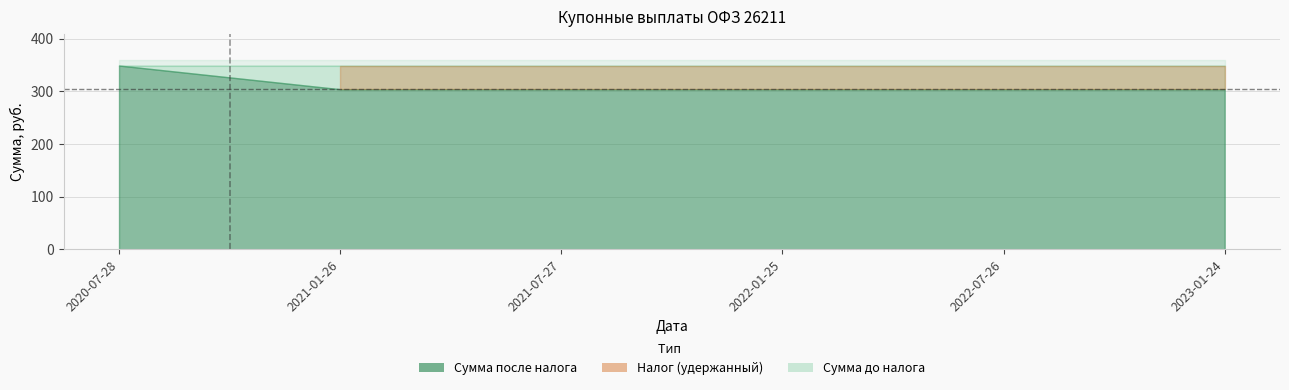

The Сумма после налога series shows 191 at 2023-01-24. True or false?

False